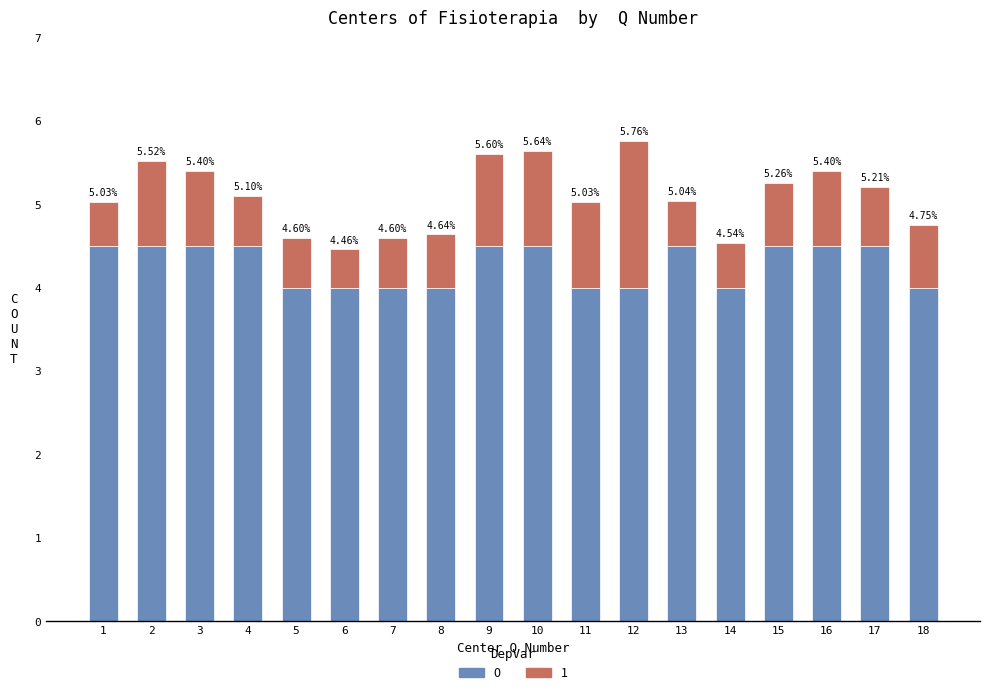

At how many categories does at least one series exceed 2?

18